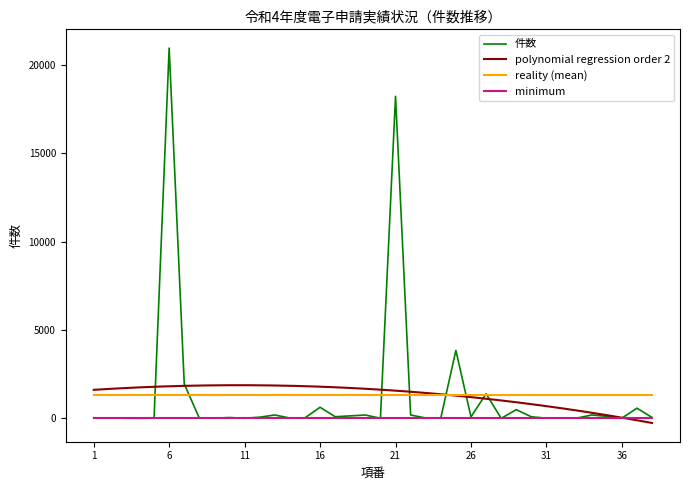

Reading left to right, extract all data points from this chart.

1=9	2=20	3=8	4=2	5=10	6=20959	7=1950	8=12	9=14	10=47	11=7	12=68	13=192	14=19	15=31	16=628	17=94	18=142	19=191	20=6	21=18227	22=192	23=21	24=20	25=3846	26=85	27=1393	28=2	29=494	30=91	31=8	32=12	33=9	34=194	35=113	36=14	37=577	38=51